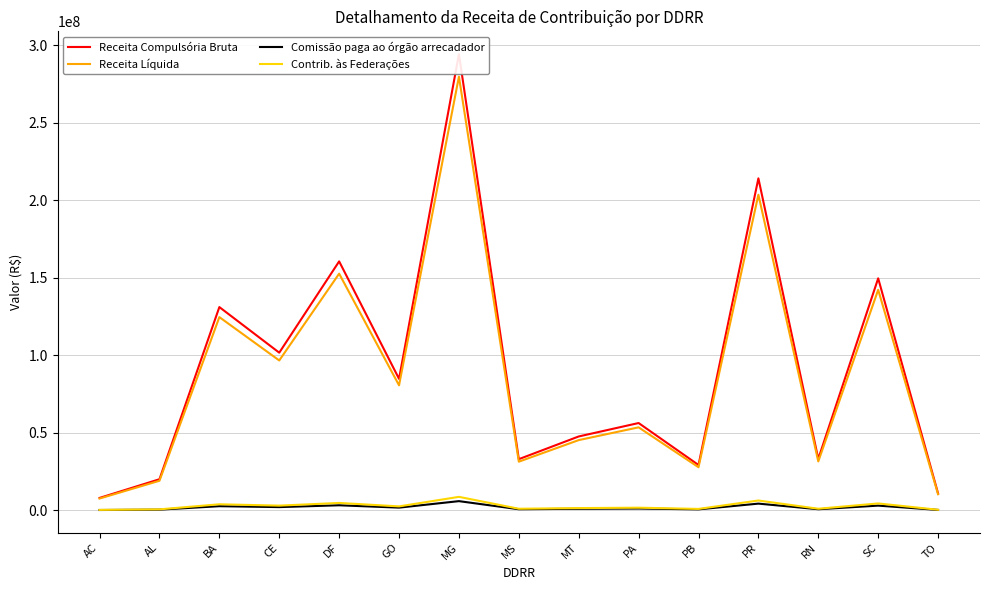

At which label does Comissão paga ao órgão arrecadador first exceed 1124954?

BA